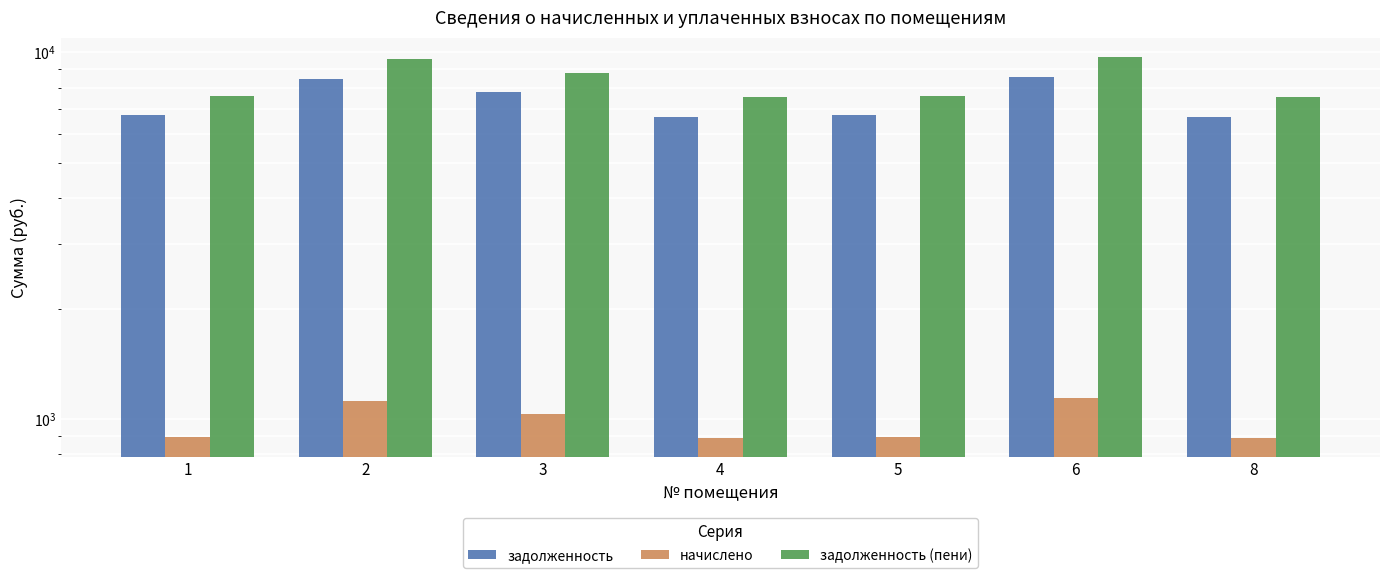

Reading left to right, what are all the values shown in this chart?

задолженность: 6728.2	8448.7	7781.0	6676.8	6728.2	8587.6	6676.8
начислено: 891.3	1119.2	1030.8	884.5	891.3	1137.6	884.5
задолженность (пени): 7619.5	9568.0	8811.8	7561.3	7619.5	9725.2	7561.3